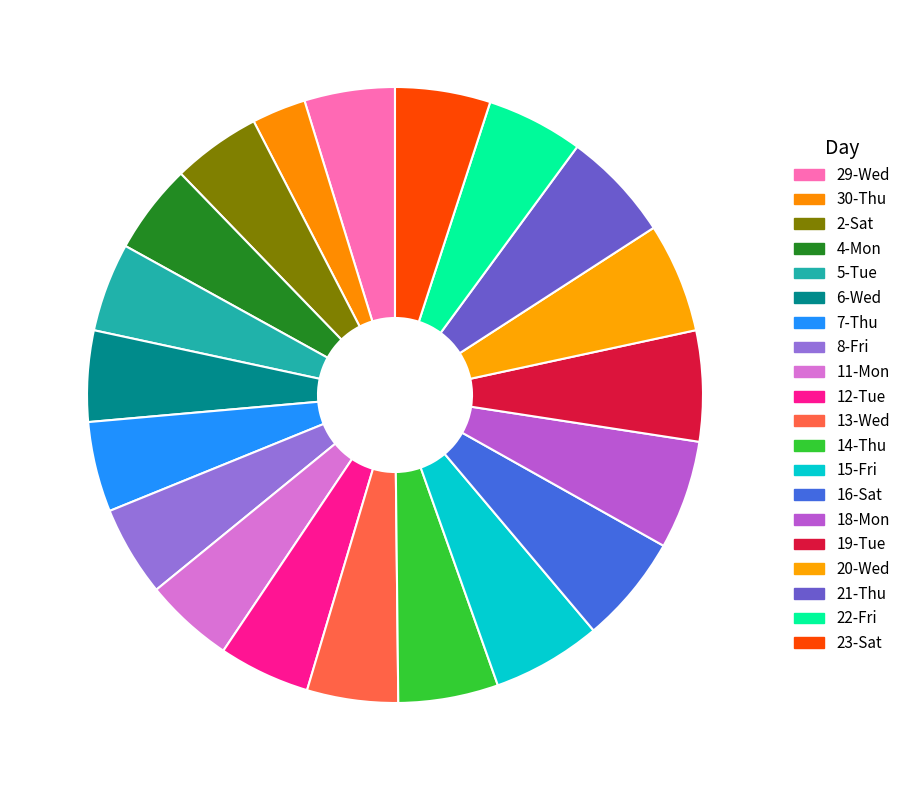

Count the number of slices in the pie.

20